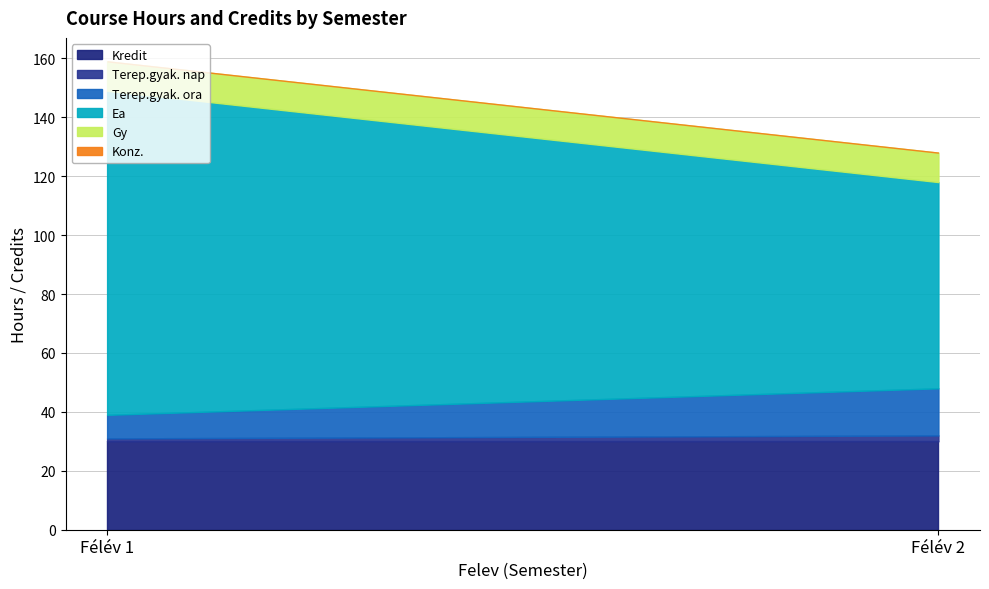

Between 2 and 1, which is larger?

2